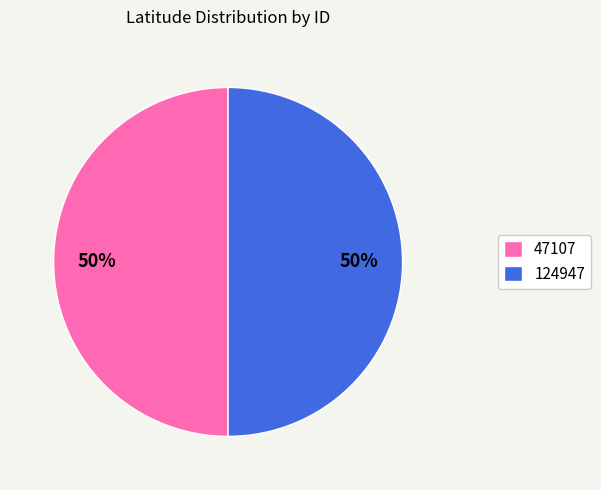

Combined, do 47107 and 124947 account for over 50%?

Yes